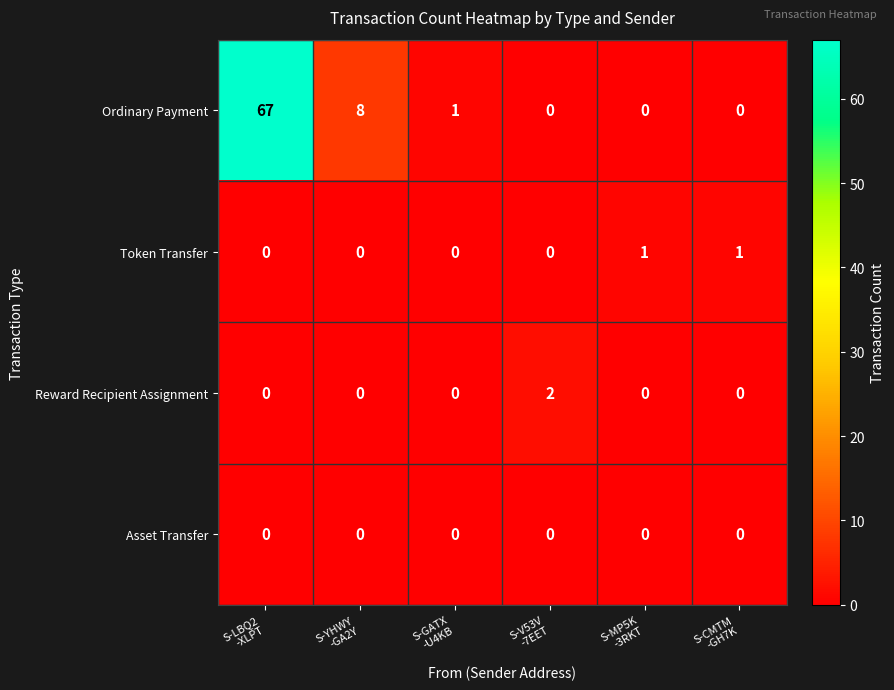

What is the greatest value displayed?

67